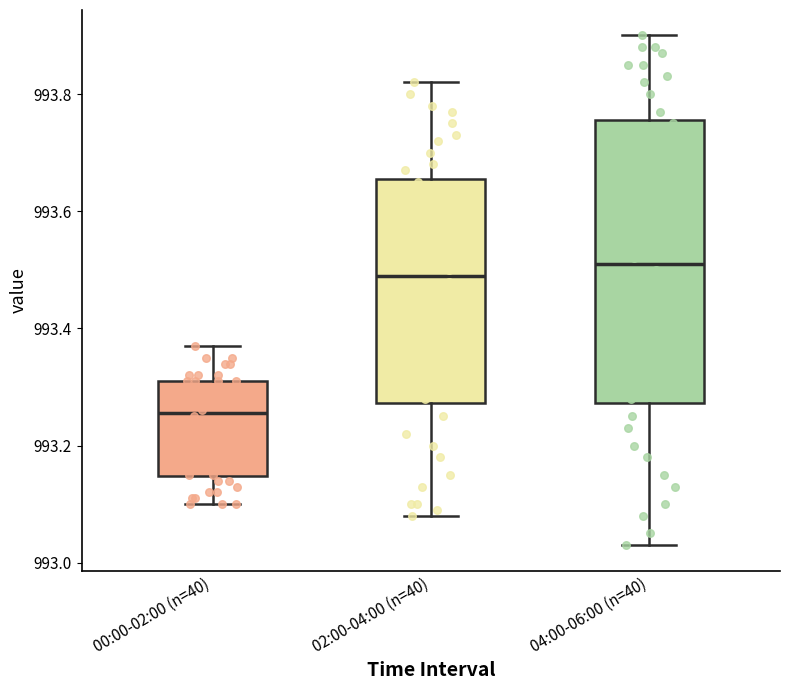

Reading left to right, read every box against the y-axis: the position of its median line, the range the box covers, and the ends of its whiskers. The values are not printed on the chart, so give them approximately, as read against the axis.

00:00-02:00 (n=40): median 993.26, box 993.14 to 993.32, whiskers 993.10 to 993.38
02:00-04:00 (n=40): median 993.50, box 993.28 to 993.66, whiskers 993.08 to 993.82
04:00-06:00 (n=40): median 993.52, box 993.28 to 993.76, whiskers 993.04 to 993.90